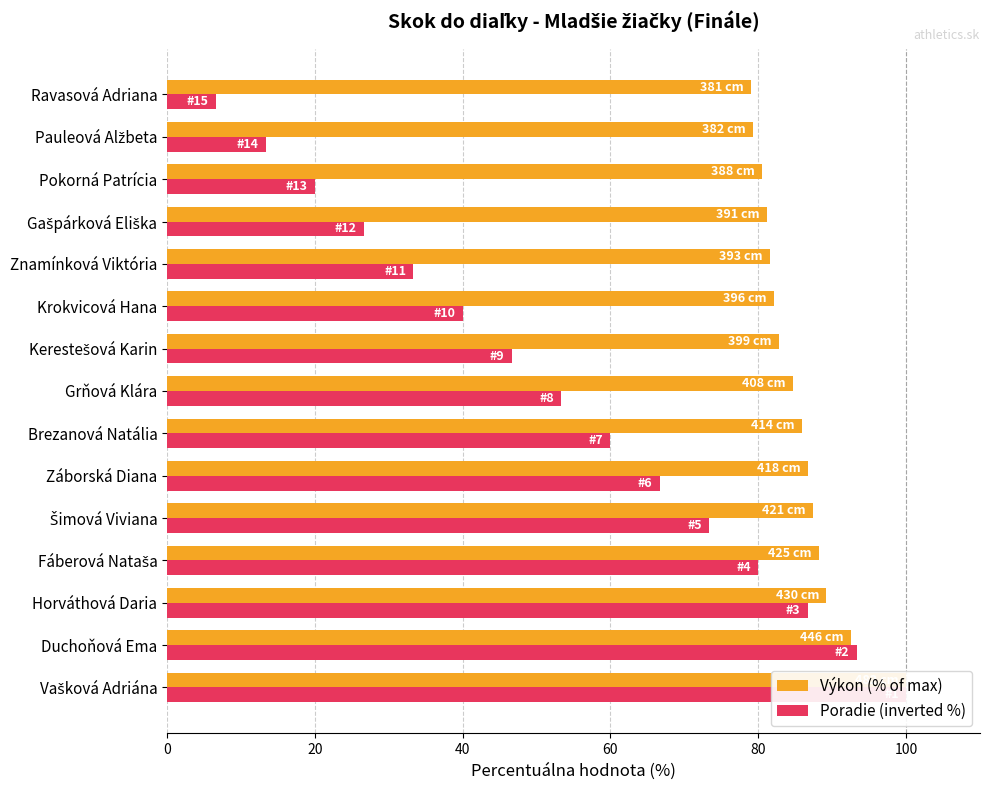

What is the maximum value for Výkon (% of max)?

100.0